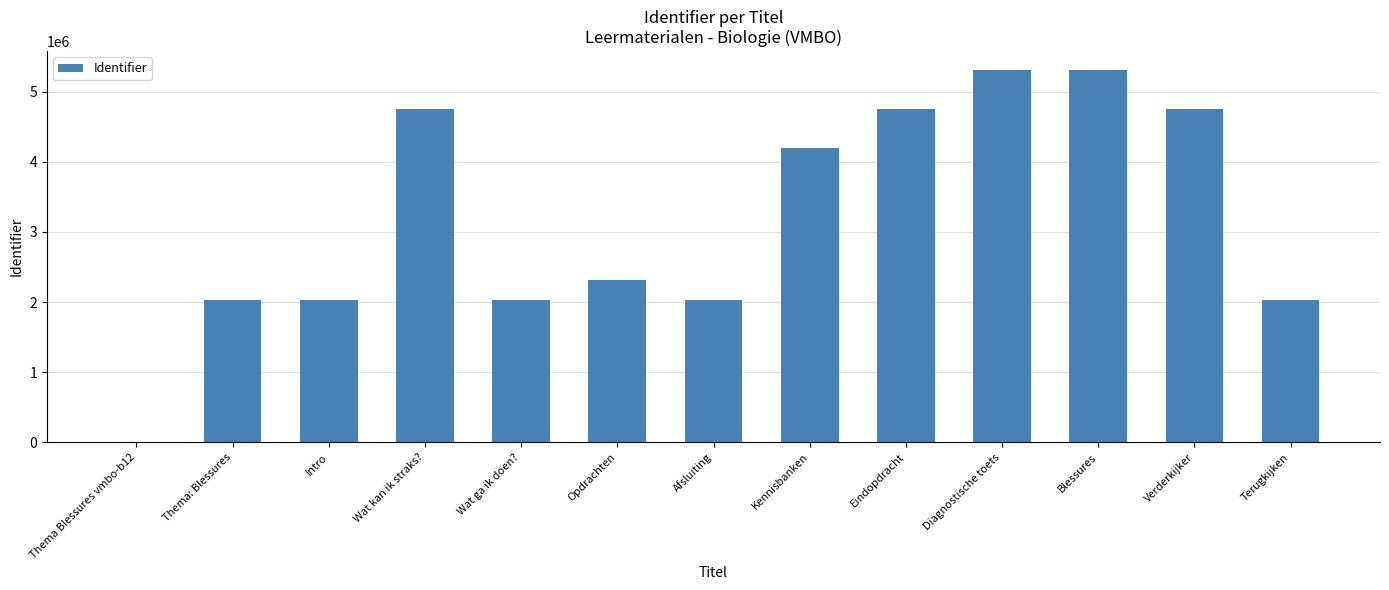

What is the ratio of the value at Afsluiting to the value at Opdrachten?

0.9